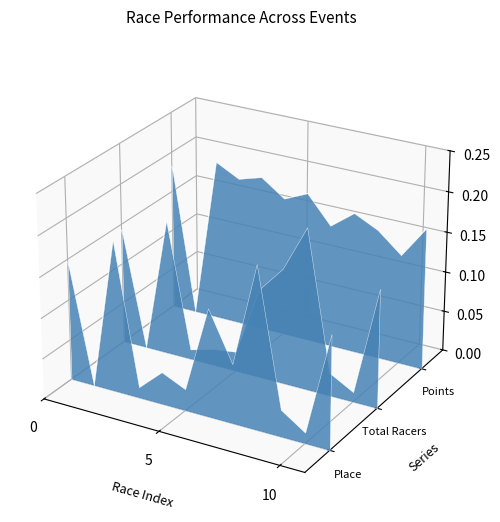

Is it true that Total Racers equals -0.0 at 5?

False